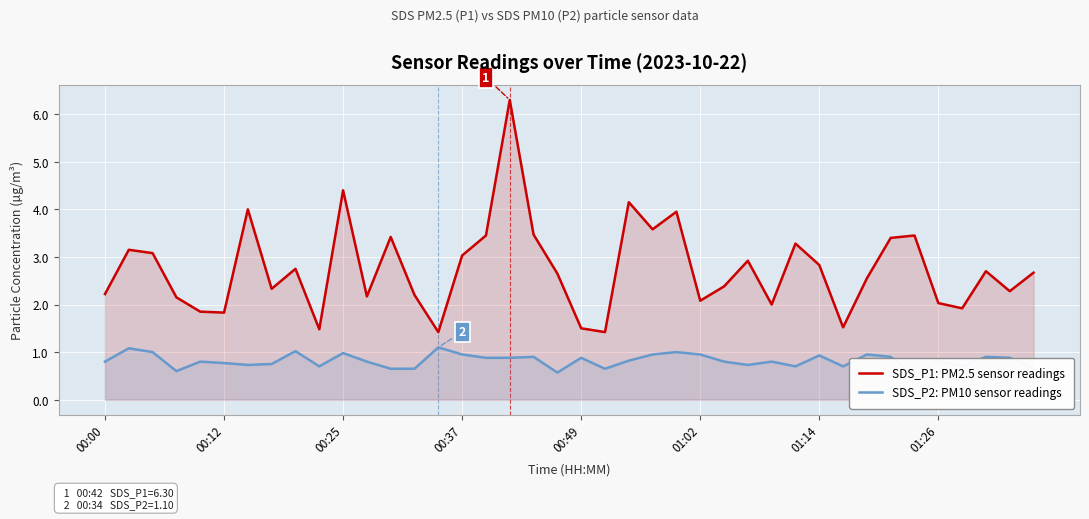

True or false: SDS_P2: PM10 sensor readings and SDS_P1: PM2.5 sensor readings intersect in this chart.

False